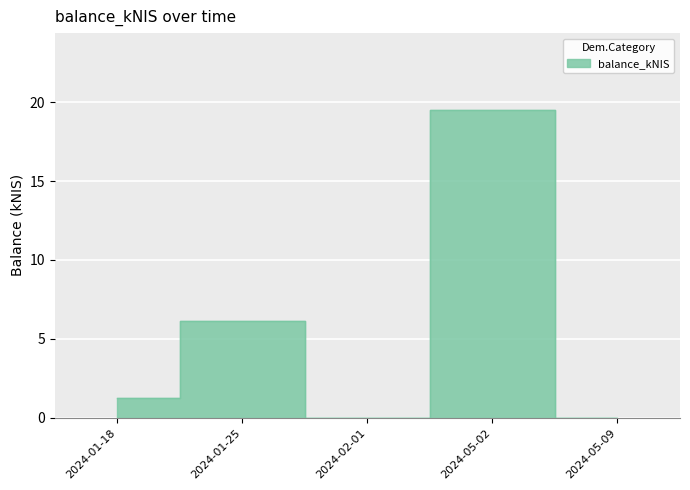

What is the value of the 2nd point from the left?

6.1